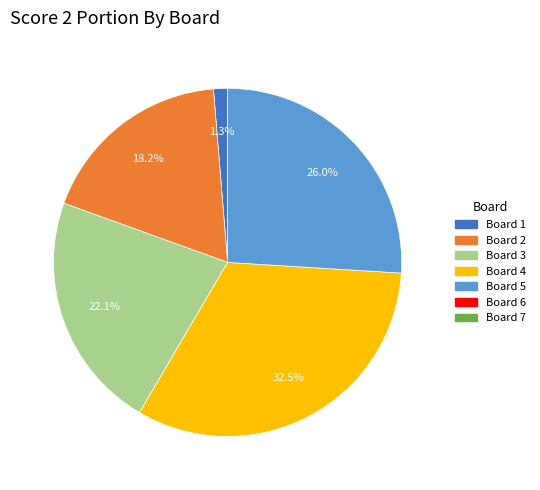

Is there a majority slice in this chart?

No